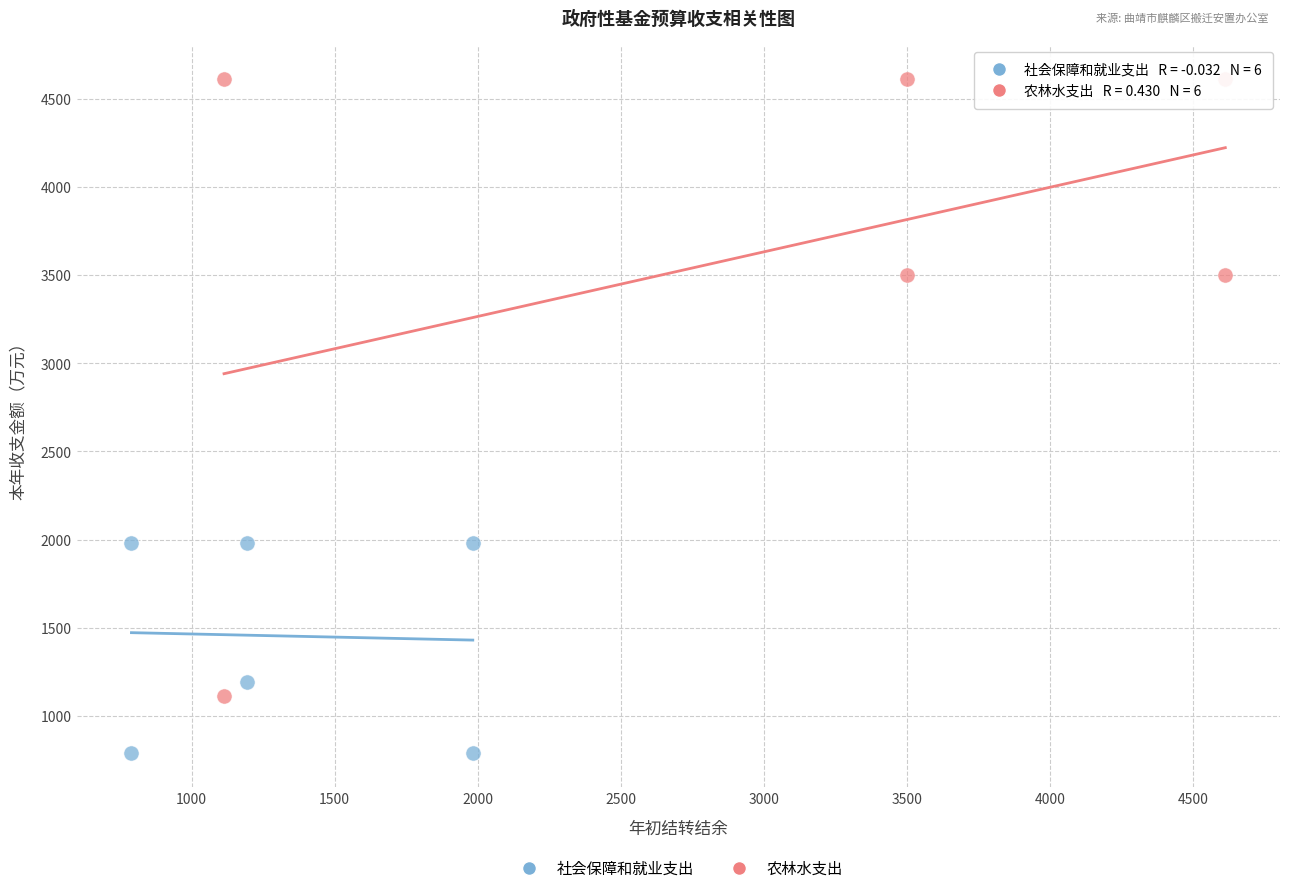

What are all the series names shown in the legend?

社会保障和就业支出, 农林水支出